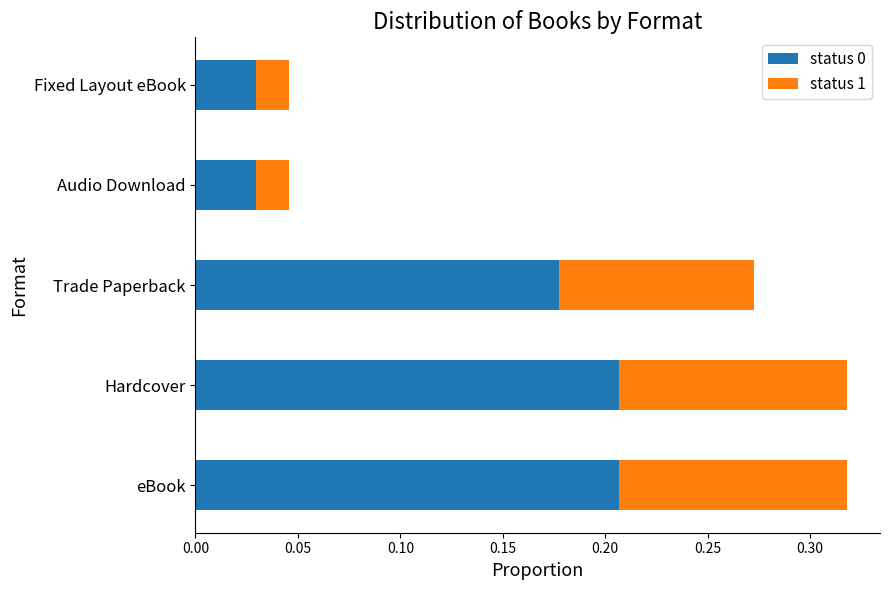

The value of status 0 at eBook is 0.3. True or false?

False